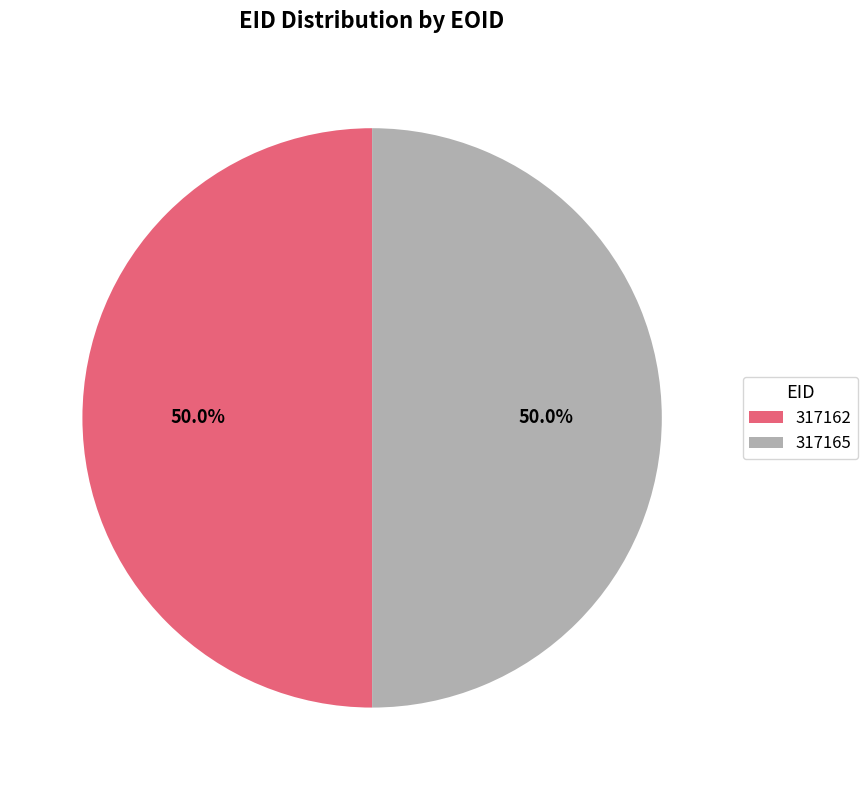

To the nearest percent, what portion does 317162 represent?

50%